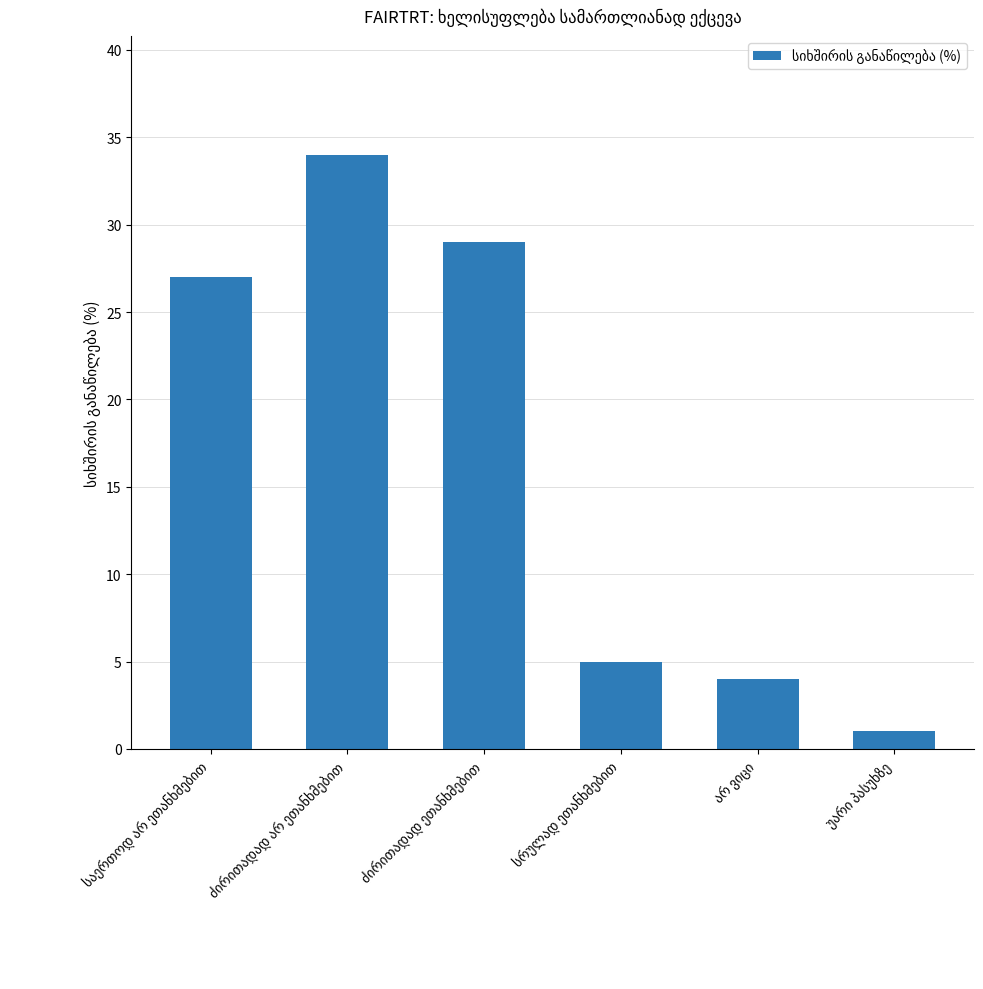

What is the difference between the maximum and minimum values?

33